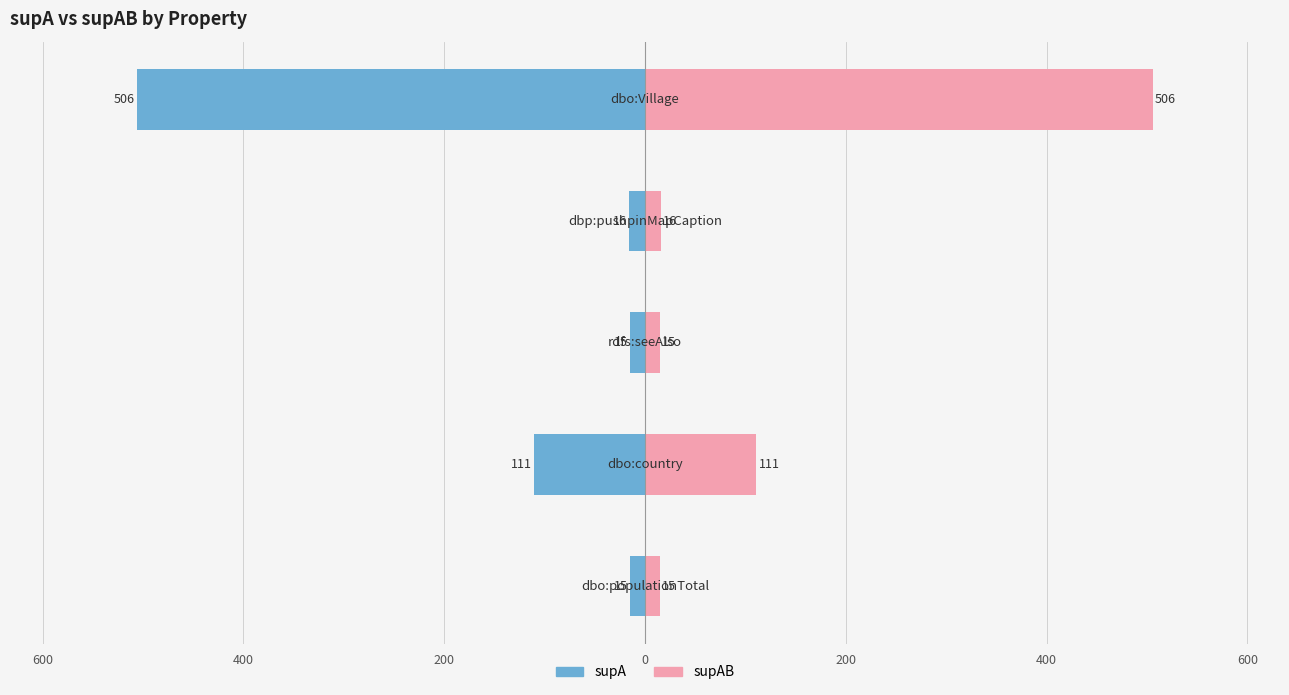

What is the value of the supAB bar at the 1st from the left?

15